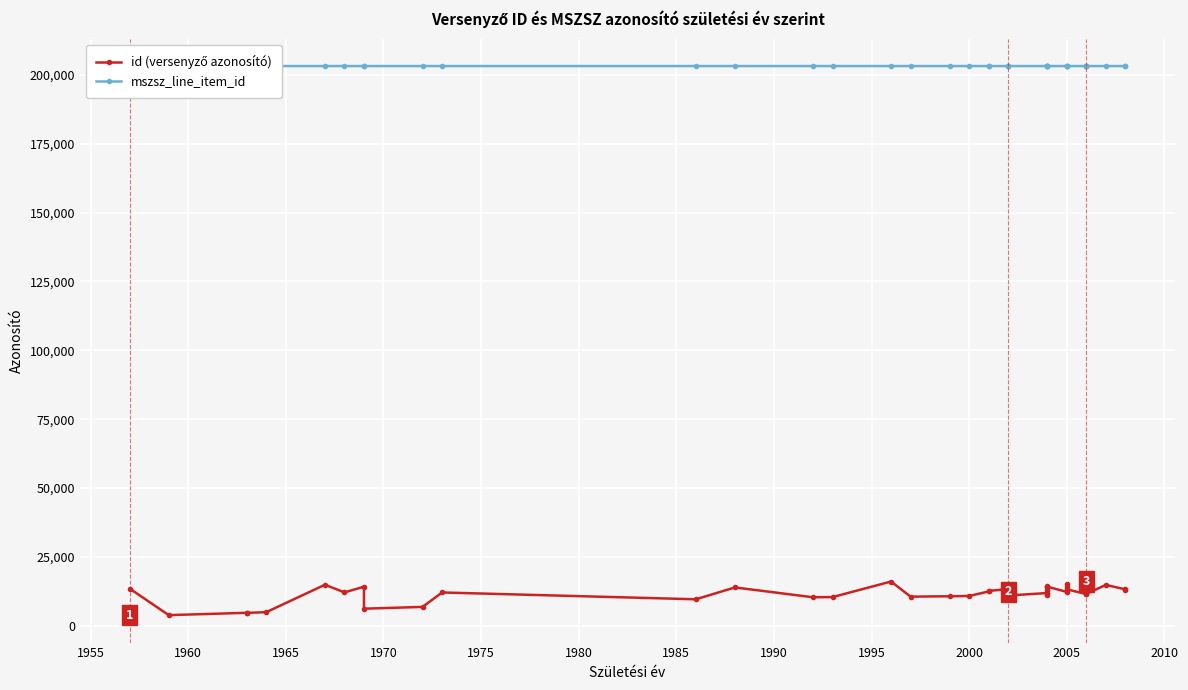

What is the difference between the second highest and minimum values in the id (versenyző azonosító) series?

11168